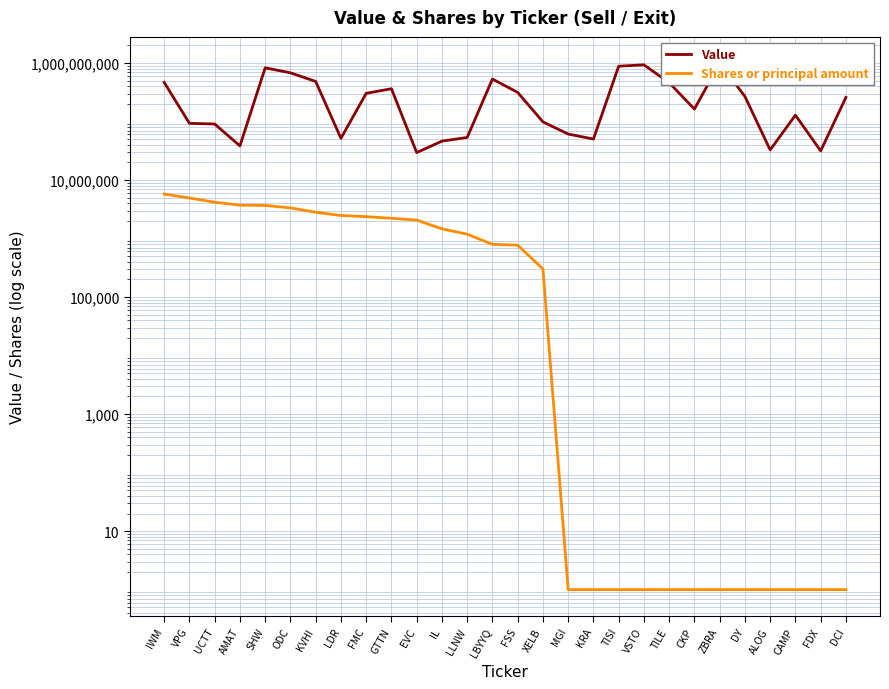

True or false: Shares or principal amount and Value cross at least once.

False